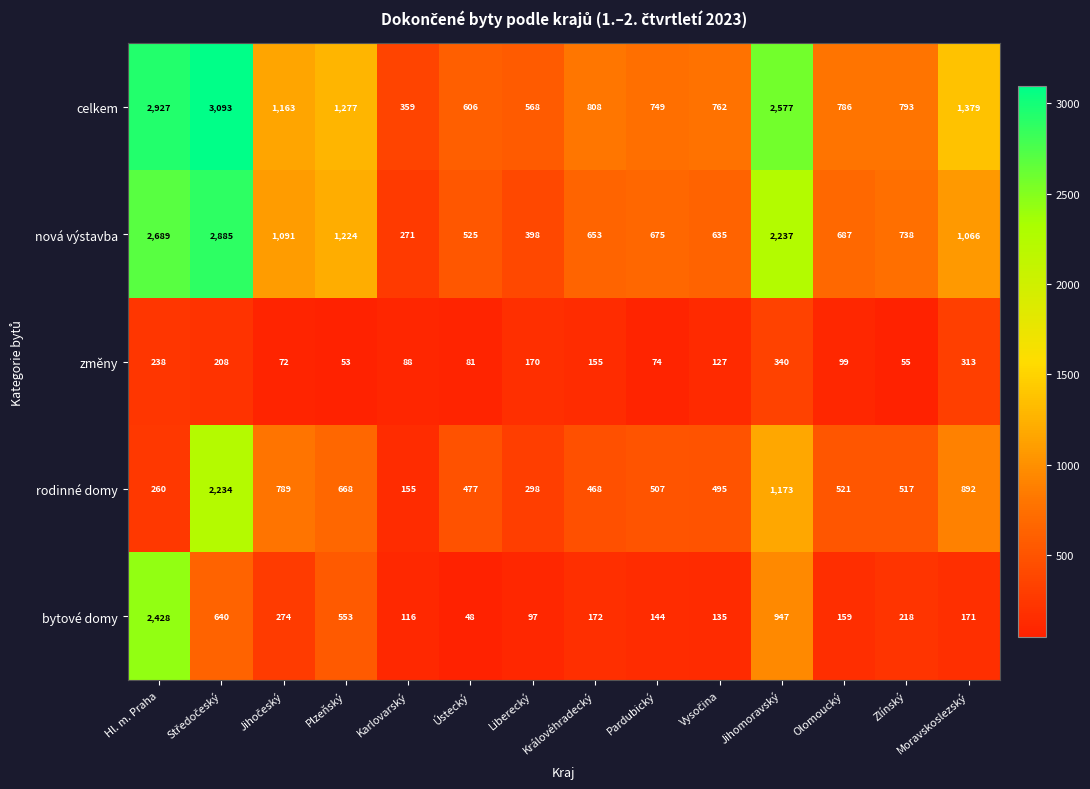

What is the sum of all celkem values?

17847